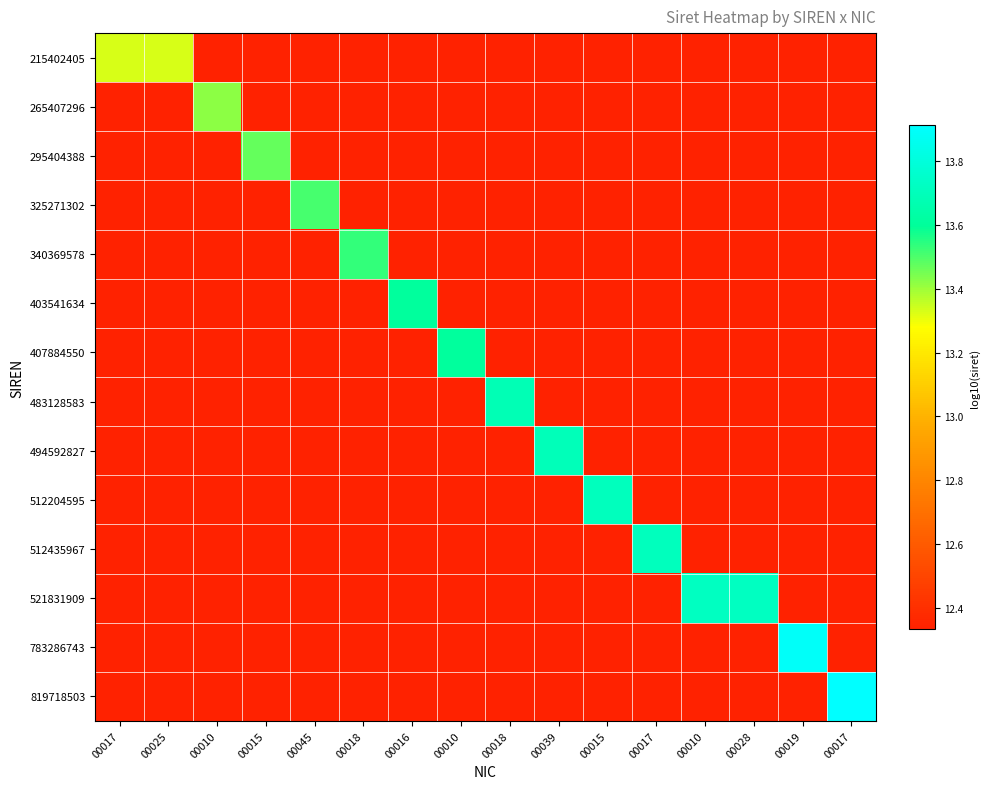

Count the number of data series in this chart.

14